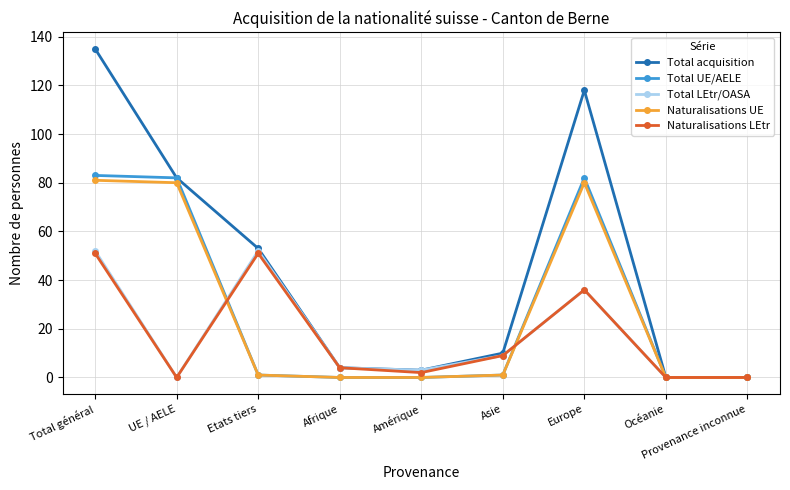

How many series are shown in this chart?

5